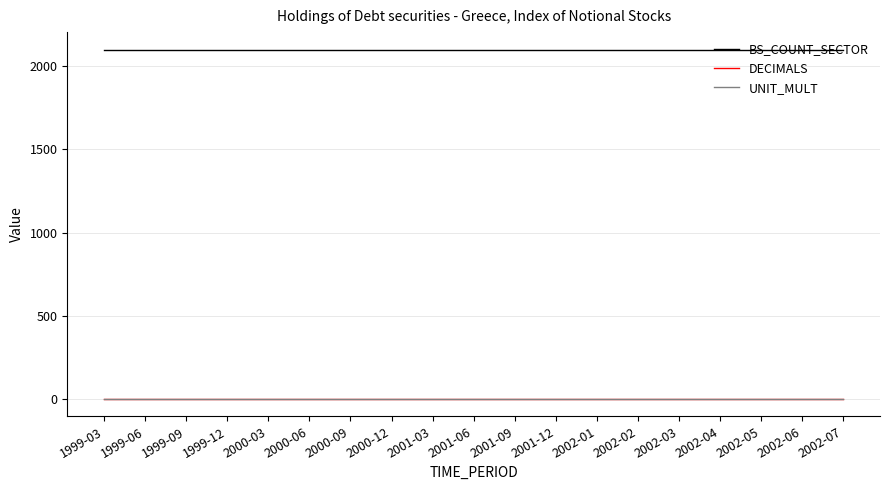

True or false: DECIMALS and UNIT_MULT intersect in this chart.

False